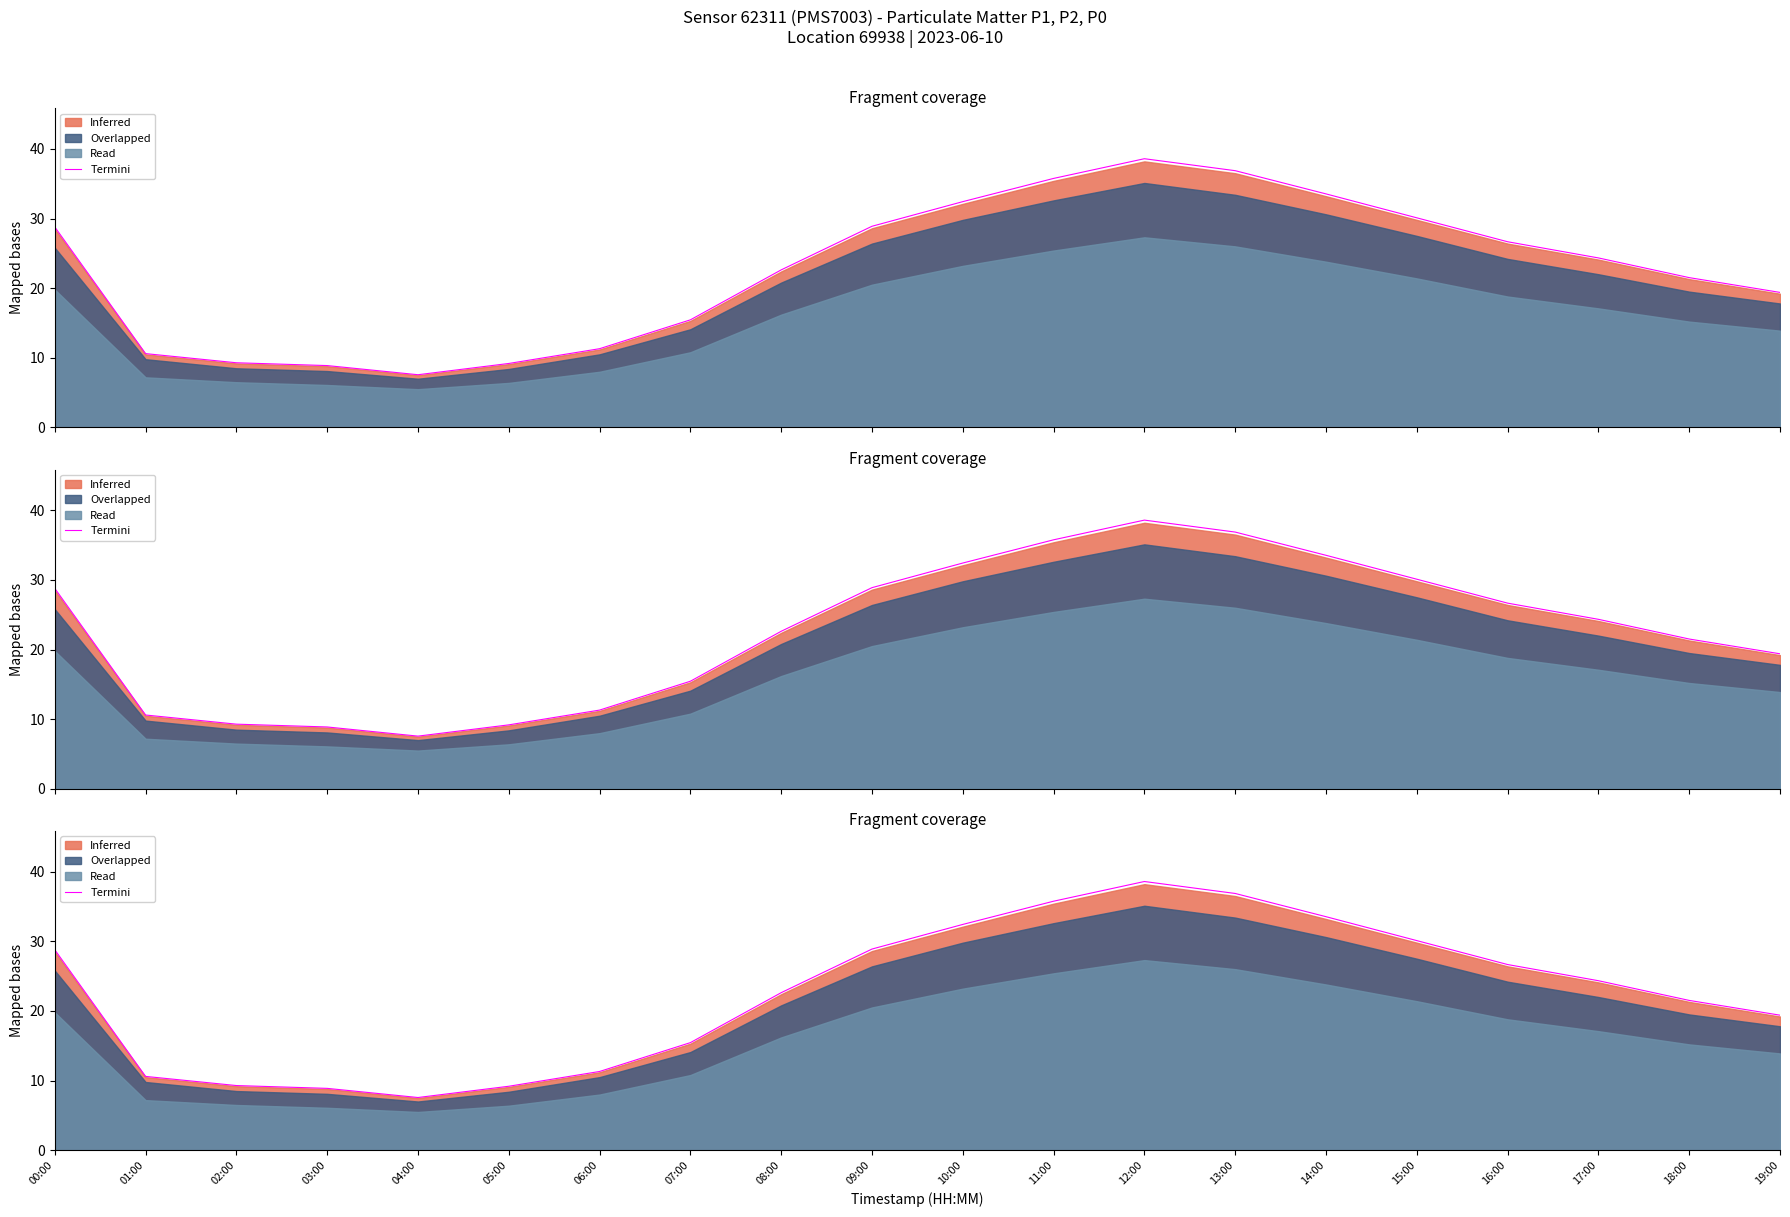

True or false: the data has more than 1 interior local peaks.

False